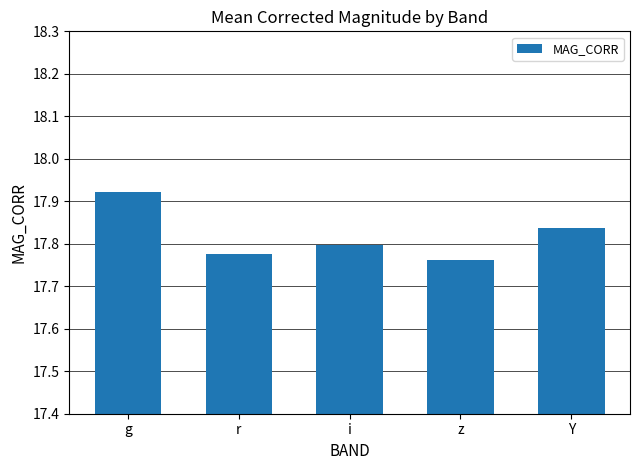

Rank the categories by value from highest to lowest.

g, Y, i, r, z